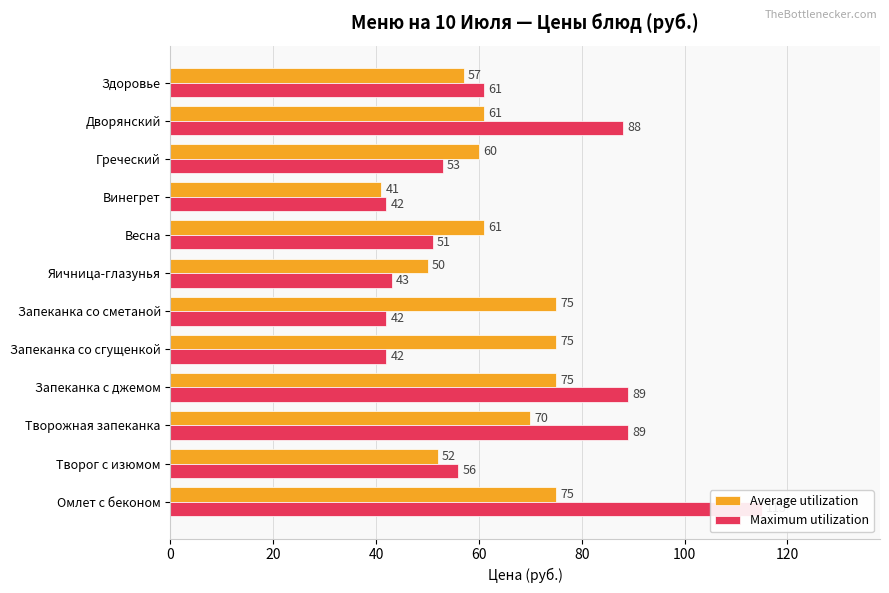

Between Яичница-глазунья and Весна, which is larger?

Весна